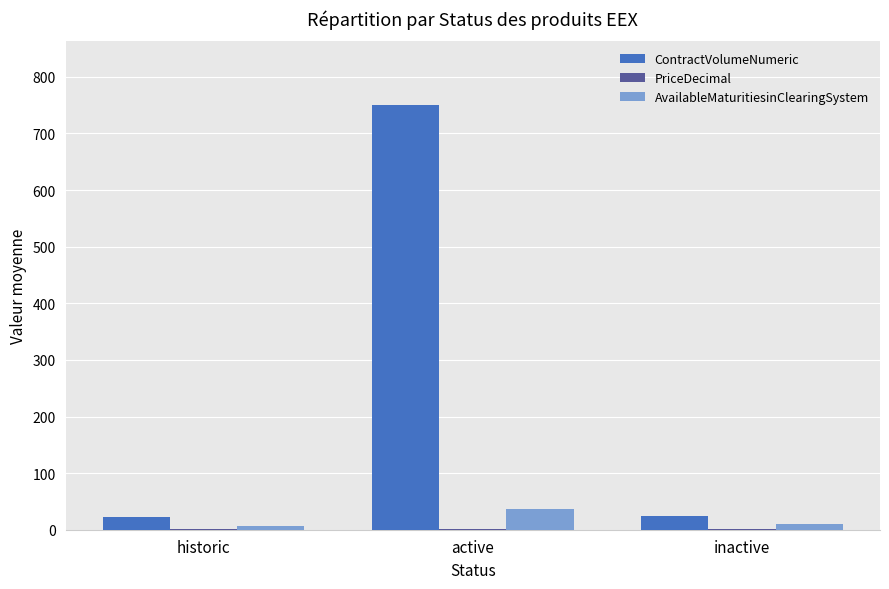

Read the ContractVolumeNumeric value at historic.

22.4